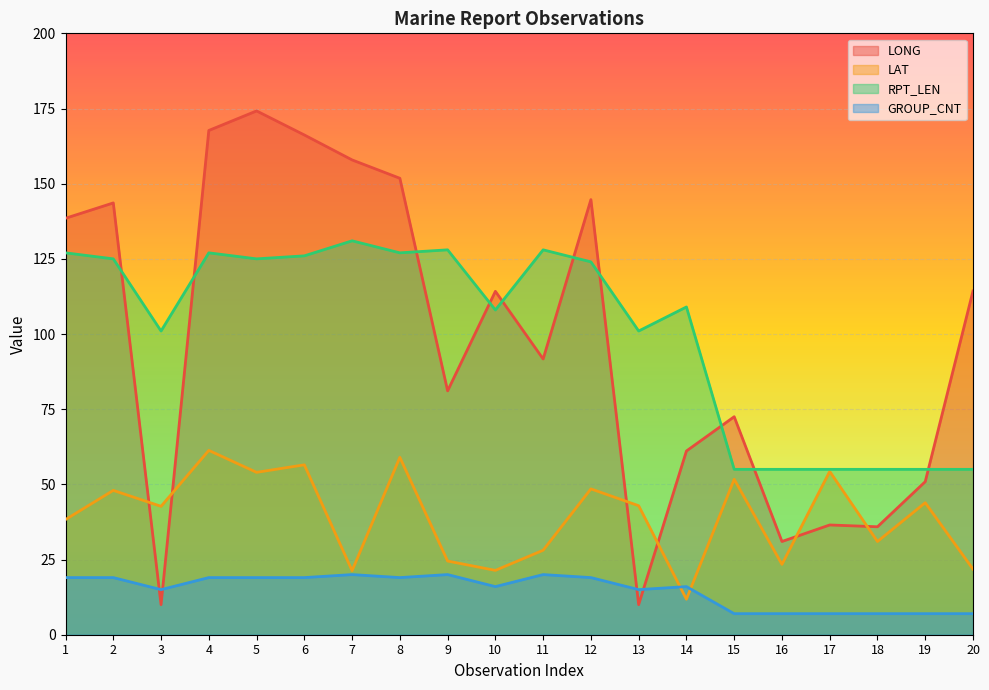

What is the value of the RPT_LEN point at the 20th from the left?

55.0